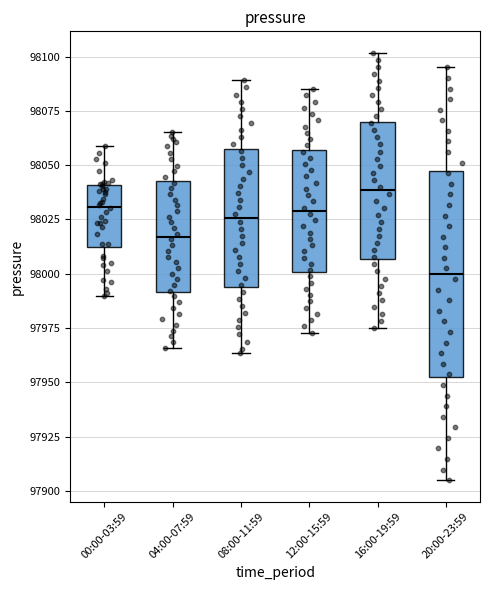

Where does the lower whisker of the box for 08:00-11:59 end on the y-axis? The values are not printed on the chart, so give them approximately, as read against the axis.

97965